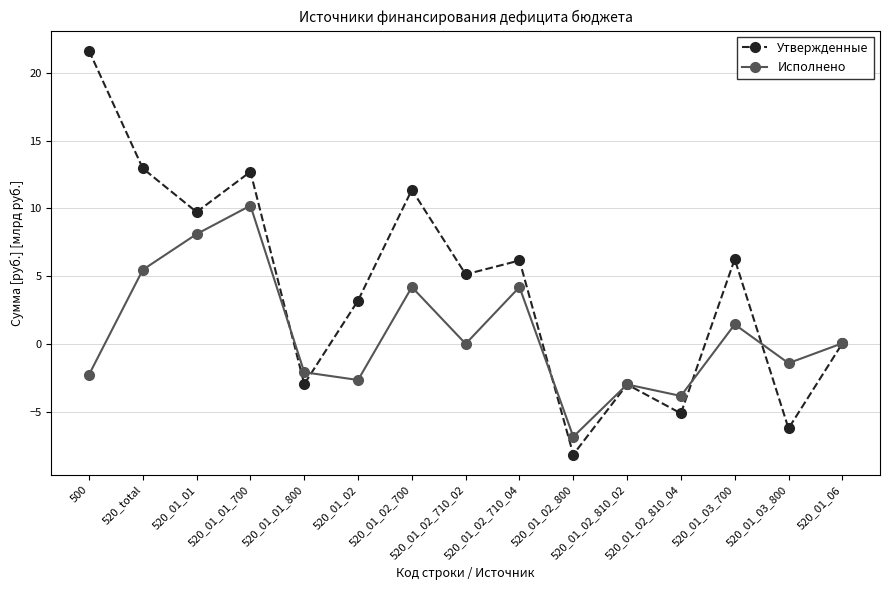

How many lines are shown in the chart?

2